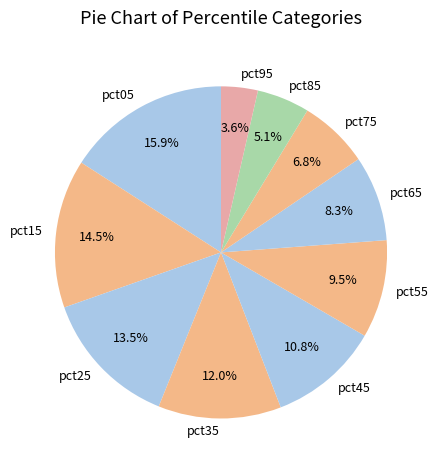

The pct15 slice represents 20% of the pie. True or false?

False